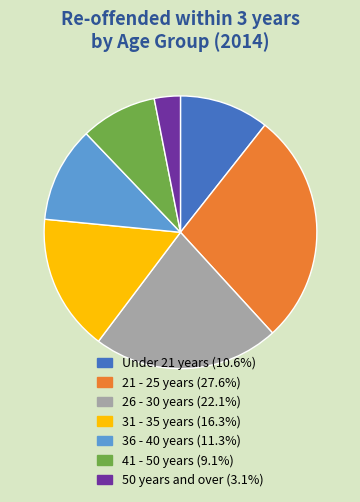

Is the sum of 50 years and over and 31 - 35 years greater than half?

No